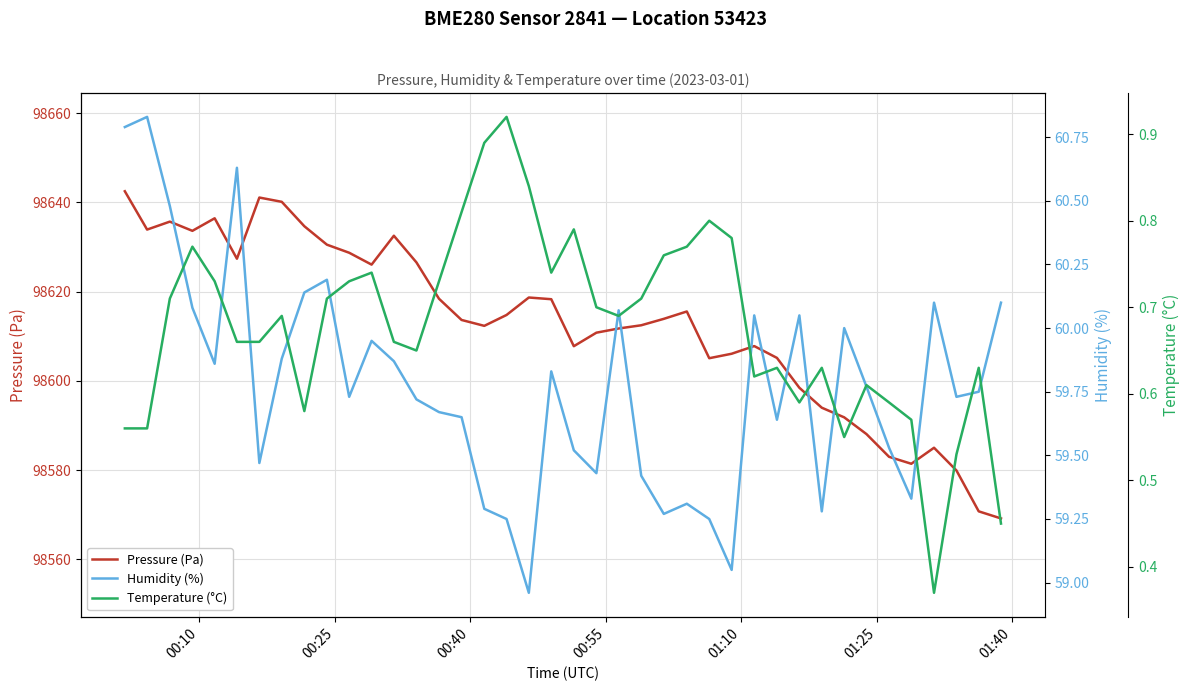

The Temperature (°C) series shows 0.2 at 24. True or false?

False